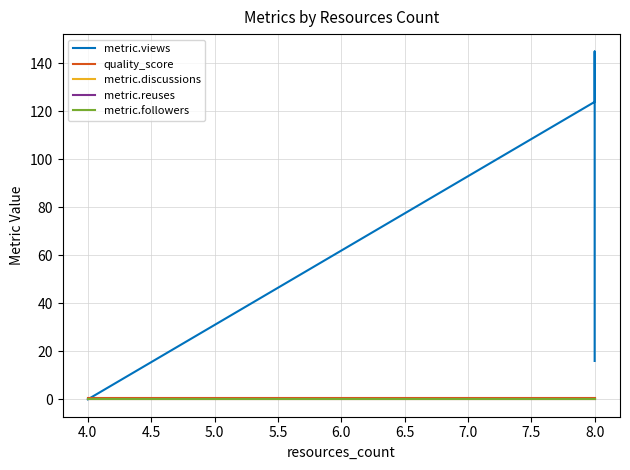

How many lines are shown in the chart?

5